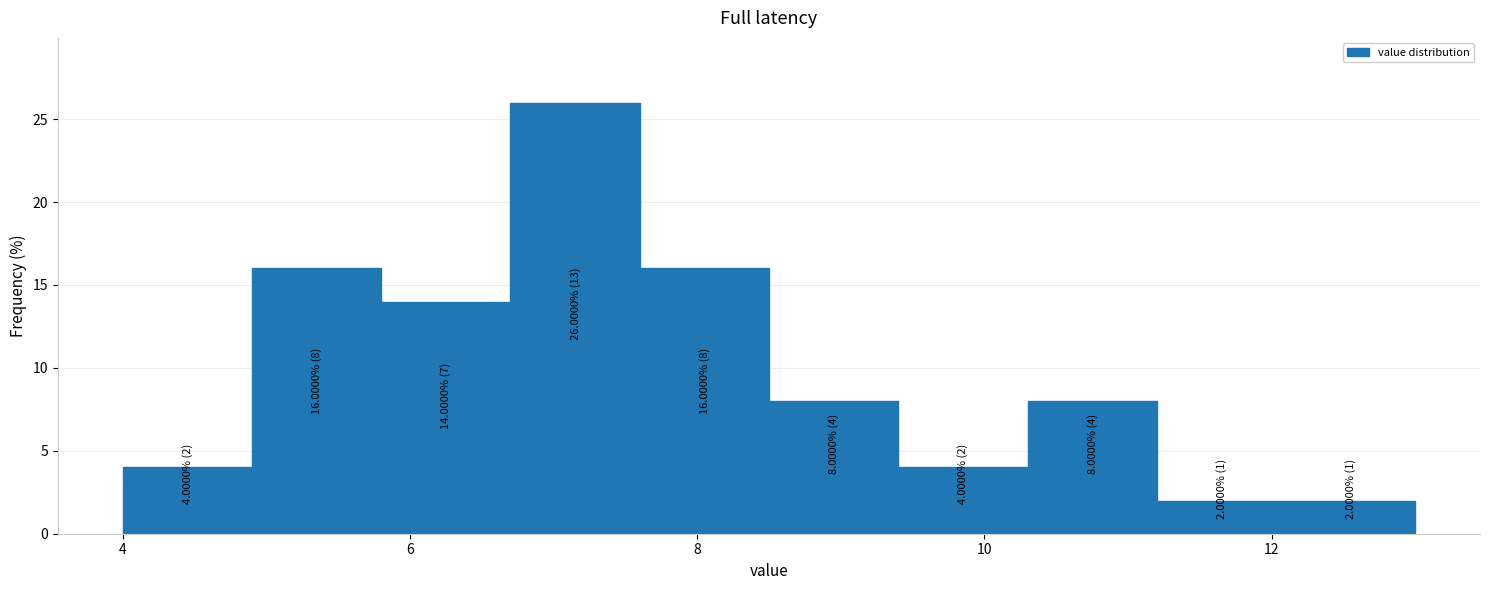

Over which range of the x-axis is the bar tallest?

6.7 to 7.6